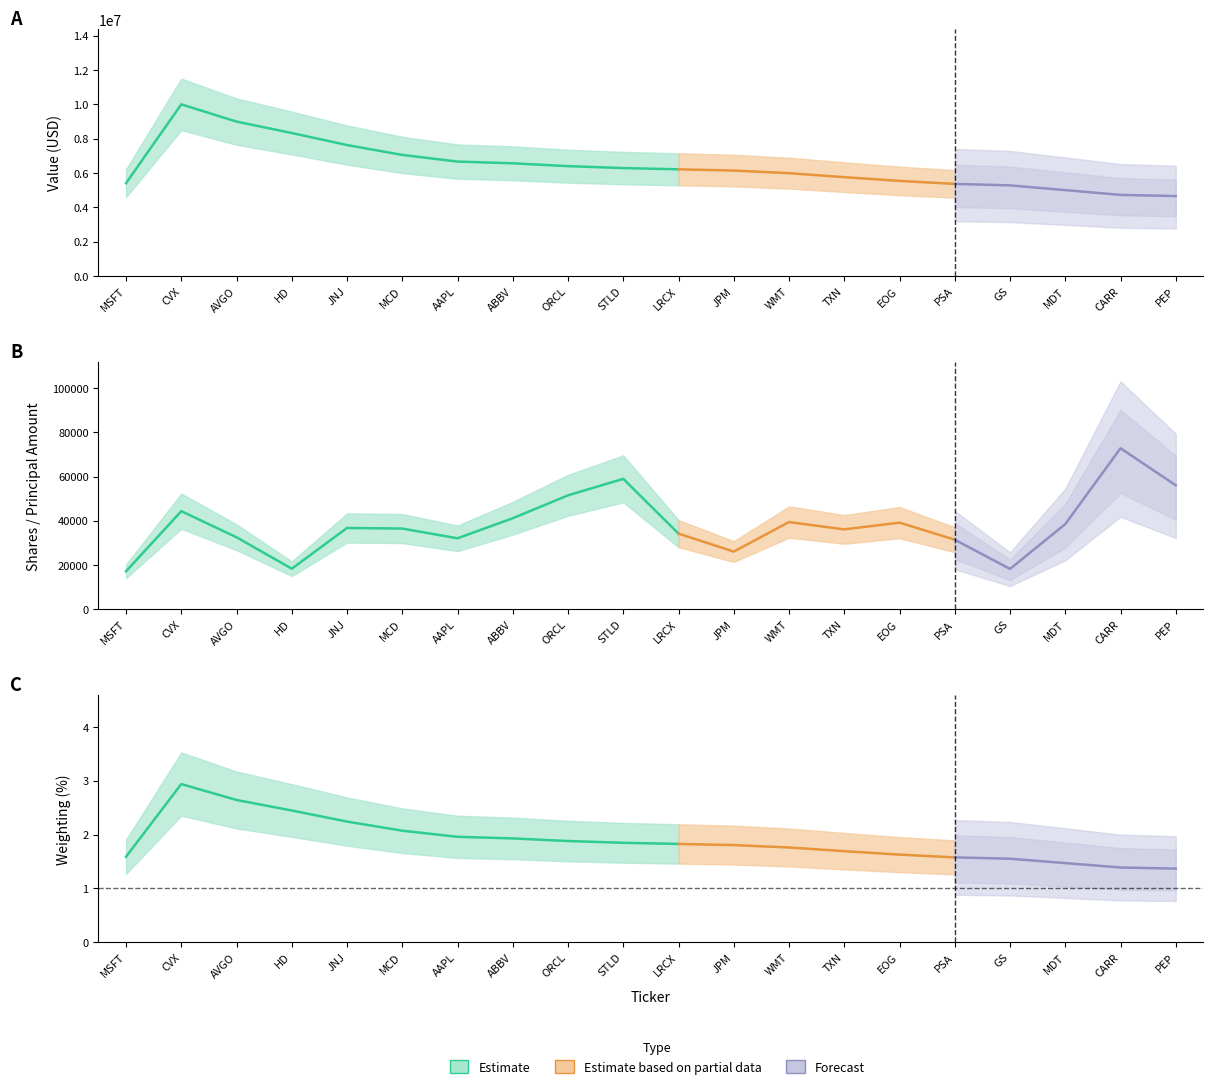

What position from the right is 13?

7